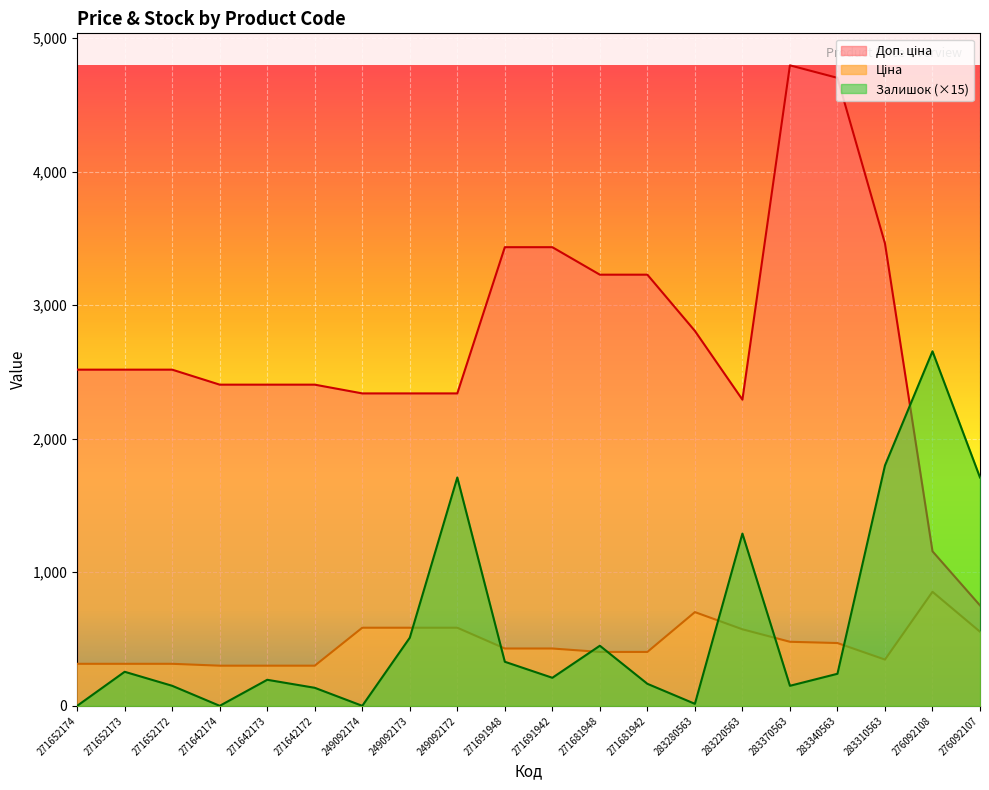

How many categories are shown in the chart?

20